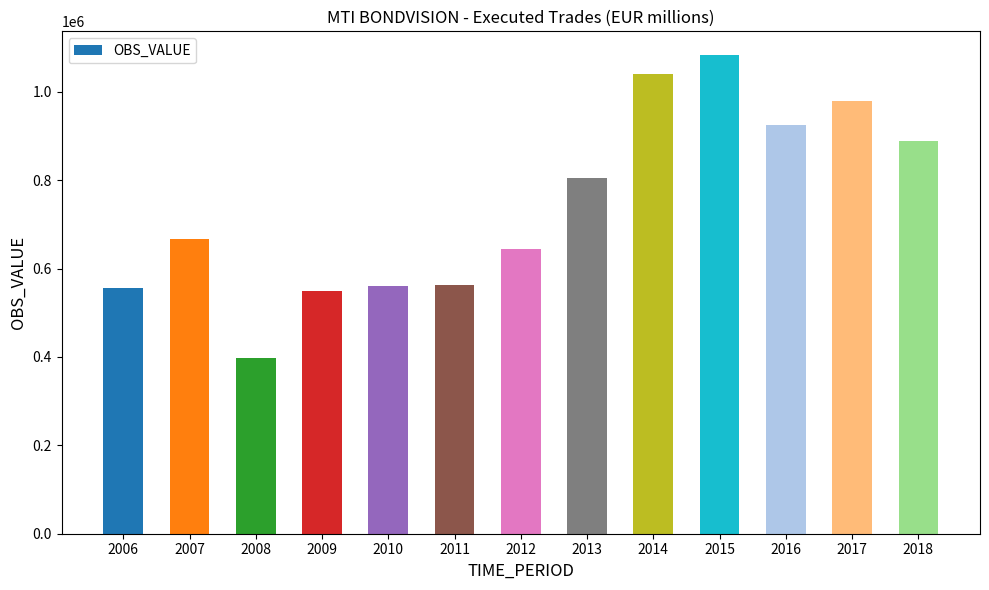

What is the ratio of the value at 2014 to the value at 2018?

1.2